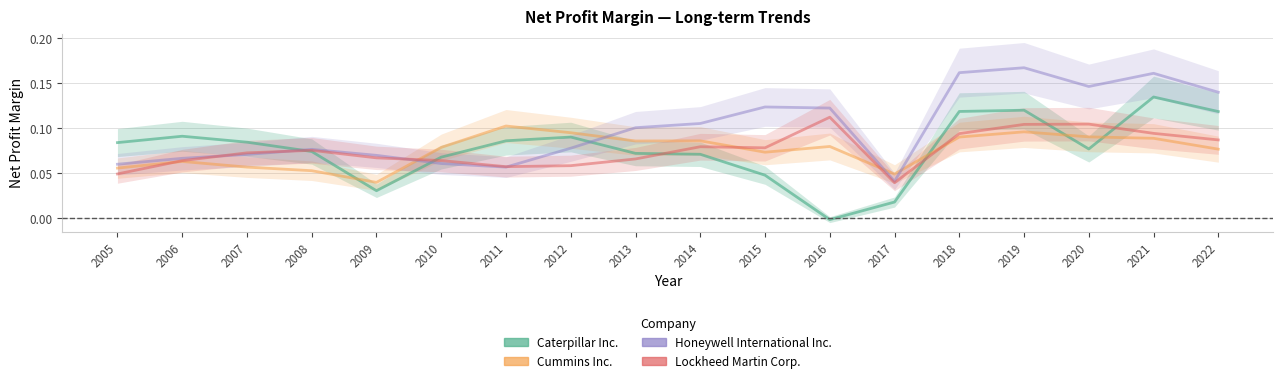

Which series ends up on top after the final intersection of Cummins Inc. and Caterpillar Inc.?

Caterpillar Inc.